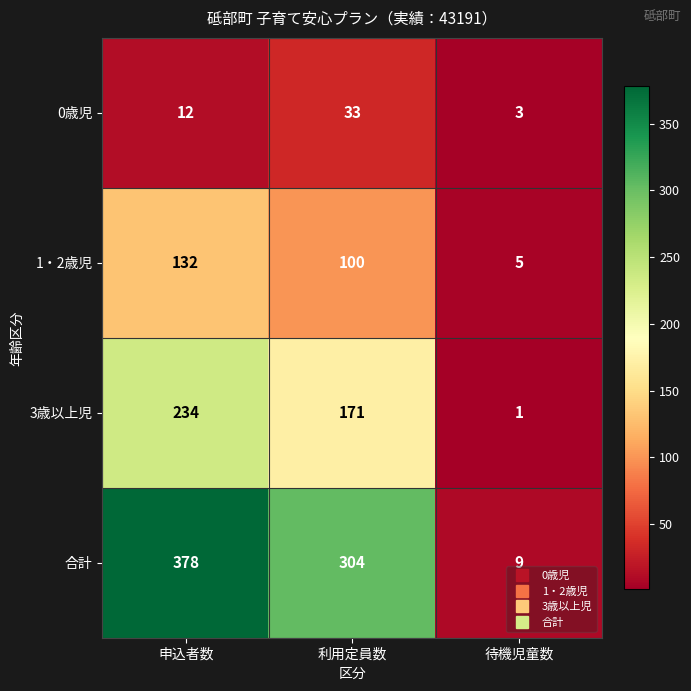

Which series has the largest range (max minus min)?

合計